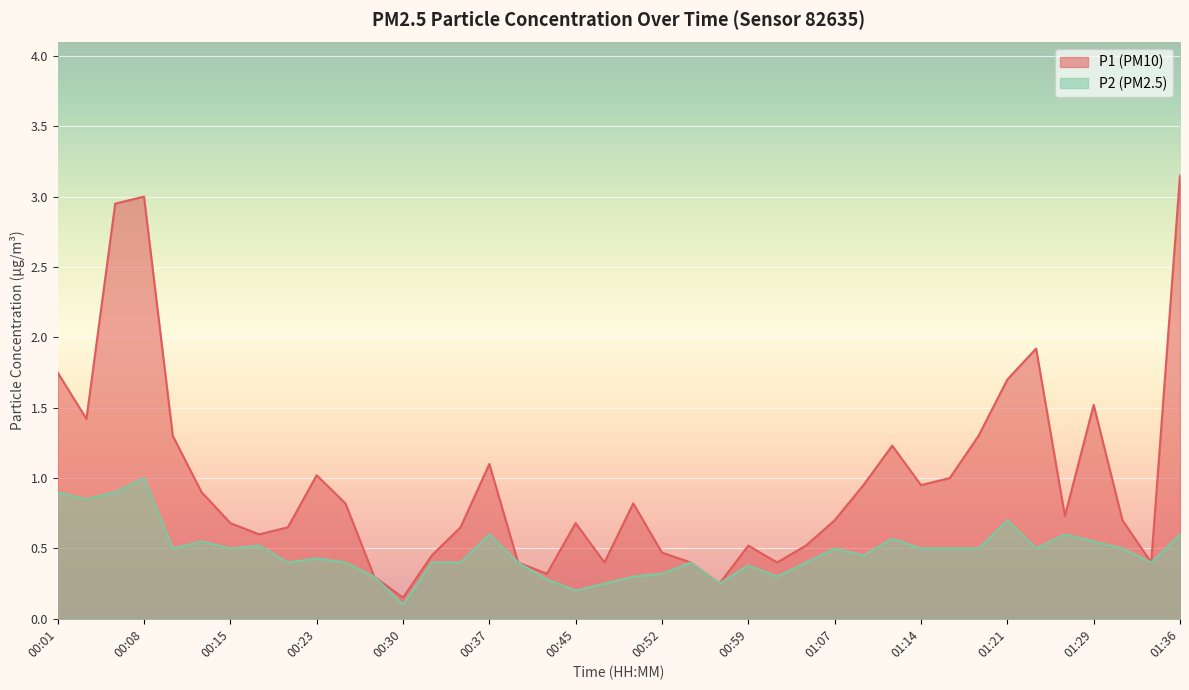

What is the label of the 16th point from the right?

00:59